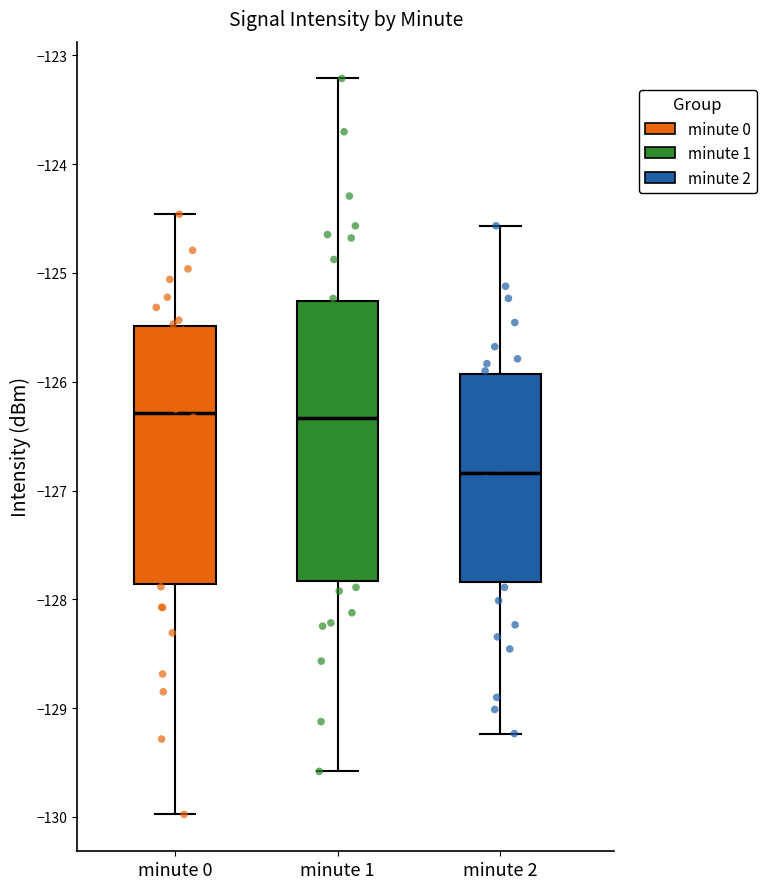

Which box is the tallest, from its lower edge to its upper edge?

minute 1